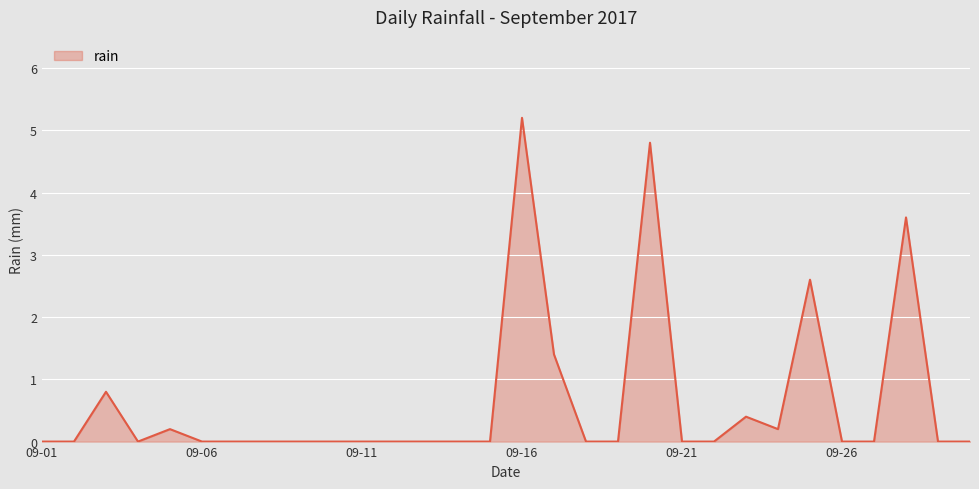

What is the maximum value shown in the chart?

5.2